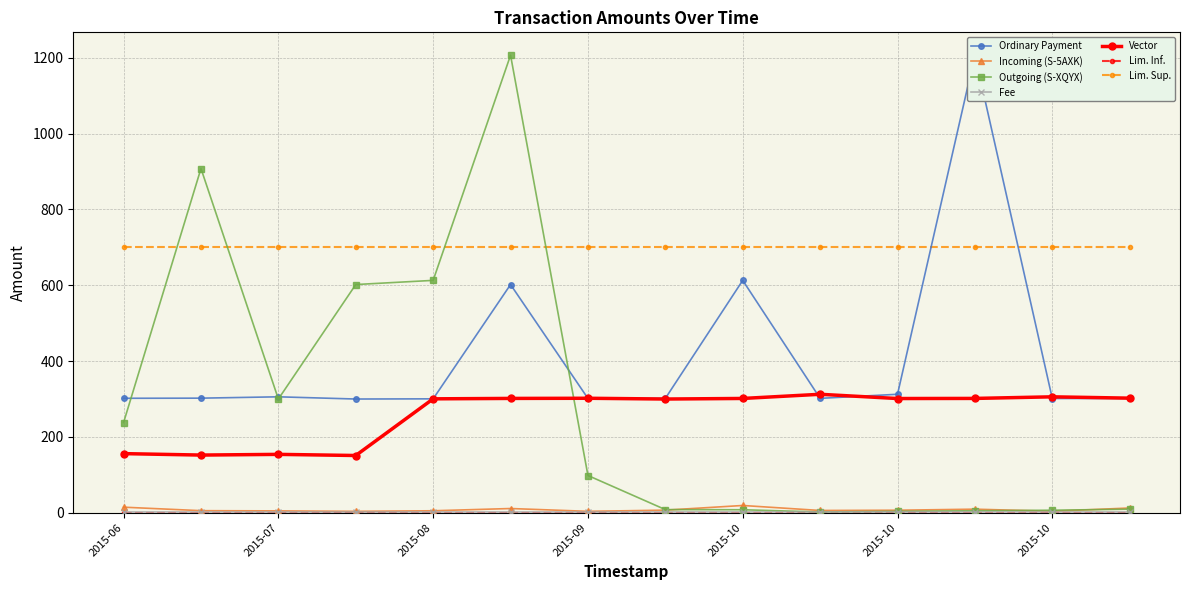

What is the total value across all series at 2015-10?

616.7